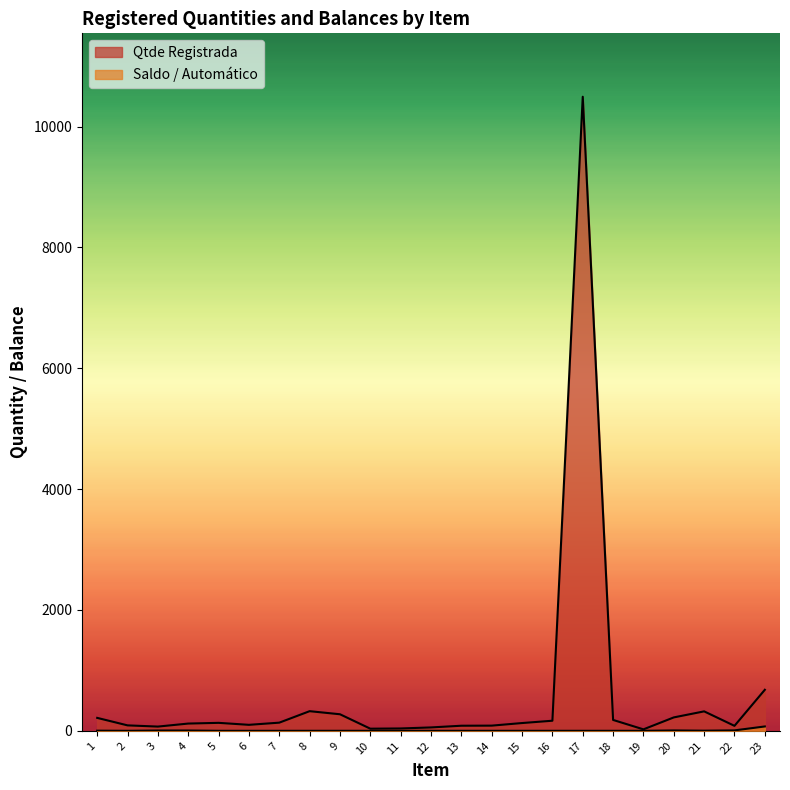

At which category is the sum across all series the highest?

17